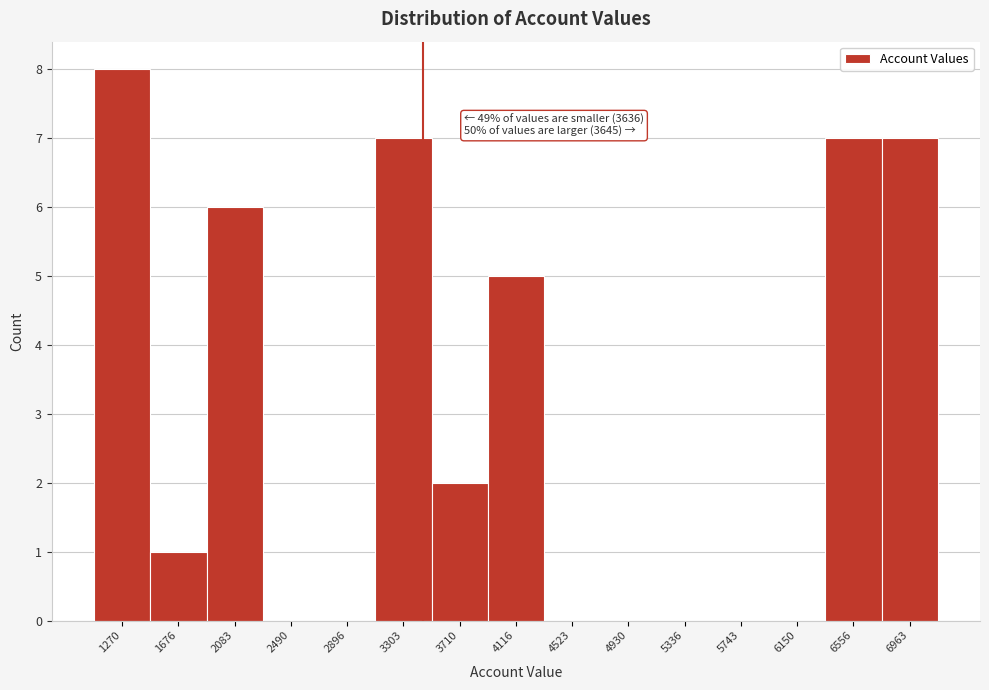

Reading left to right, list all the values displayed in this chart.

1270=8	1676=1	2083=6	2490=0	2896=0	3303=7	3710=2	4116=5	4523=0	4930=0	5336=0	5743=0	6150=0	6556=7	6963=7